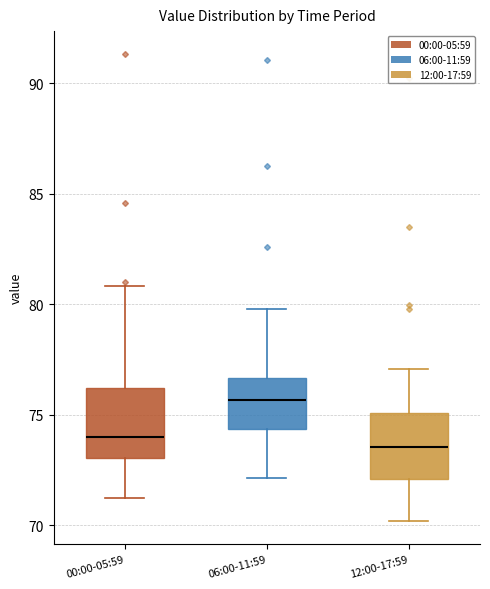

Reading left to right, read every box against the y-axis: the position of its median line, the range the box covers, and the ends of its whiskers. The values are not printed on the chart, so give them approximately, as read against the axis.

00:00-05:59: median 74.0, box 73.0 to 76.0, whiskers 71.0 to 81.0
06:00-11:59: median 75.5, box 74.5 to 76.5, whiskers 72.0 to 80.0
12:00-17:59: median 73.5, box 72.0 to 75.0, whiskers 70.0 to 77.0